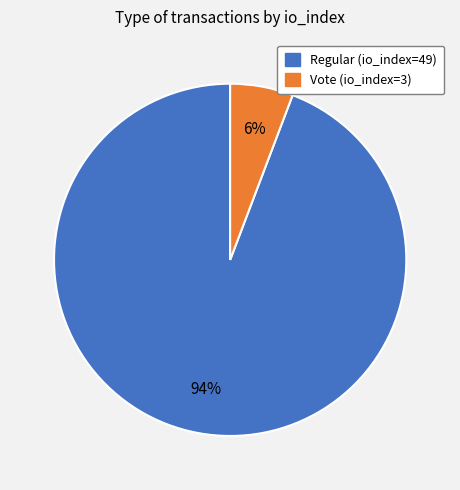

Between Regular (io_index=49) and Vote (io_index=3), which is larger?

Regular (io_index=49)